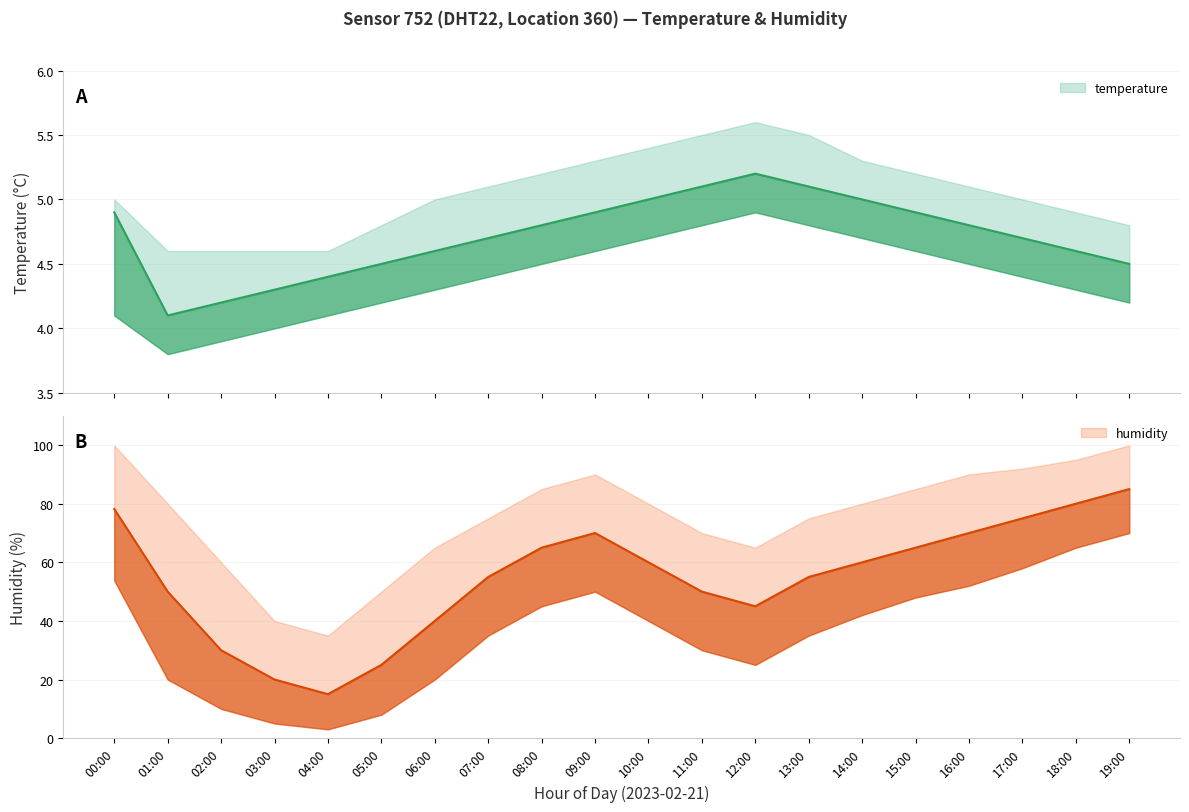

In temperature, how many points are higher than both neighbors (excluding endpoints)?

1